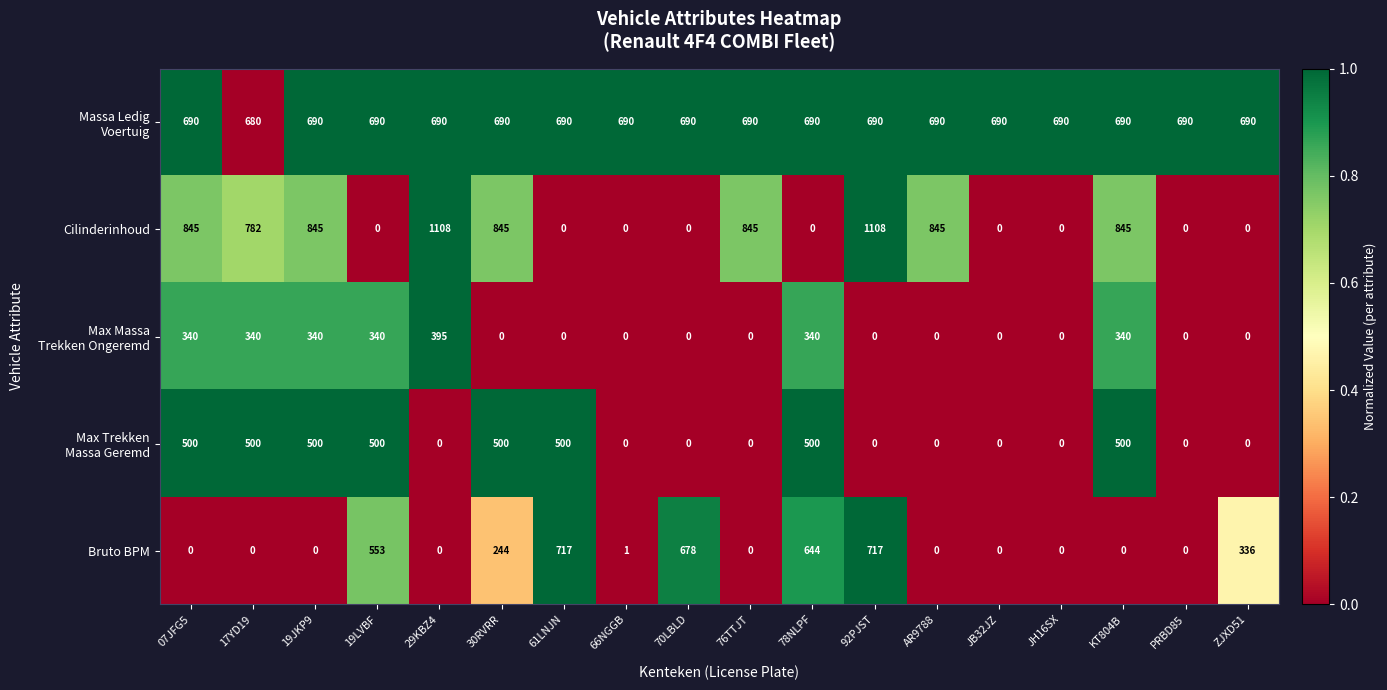

What is the difference between the maximum and minimum values in the Cilinderinhoud series?

1108